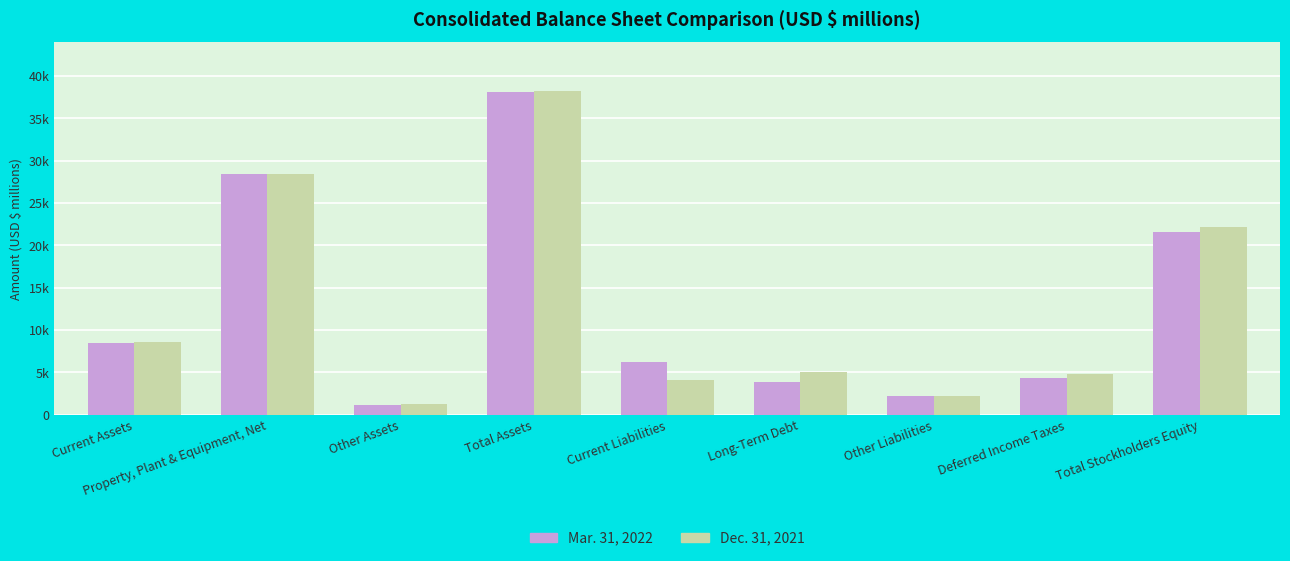

List the labels in order of Dec. 31, 2021 value, largest first.

Total Assets, Property, Plant & Equipment, Net, Total Stockholders Equity, Current Assets, Long-Term Debt, Deferred Income Taxes, Current Liabilities, Other Liabilities, Other Assets